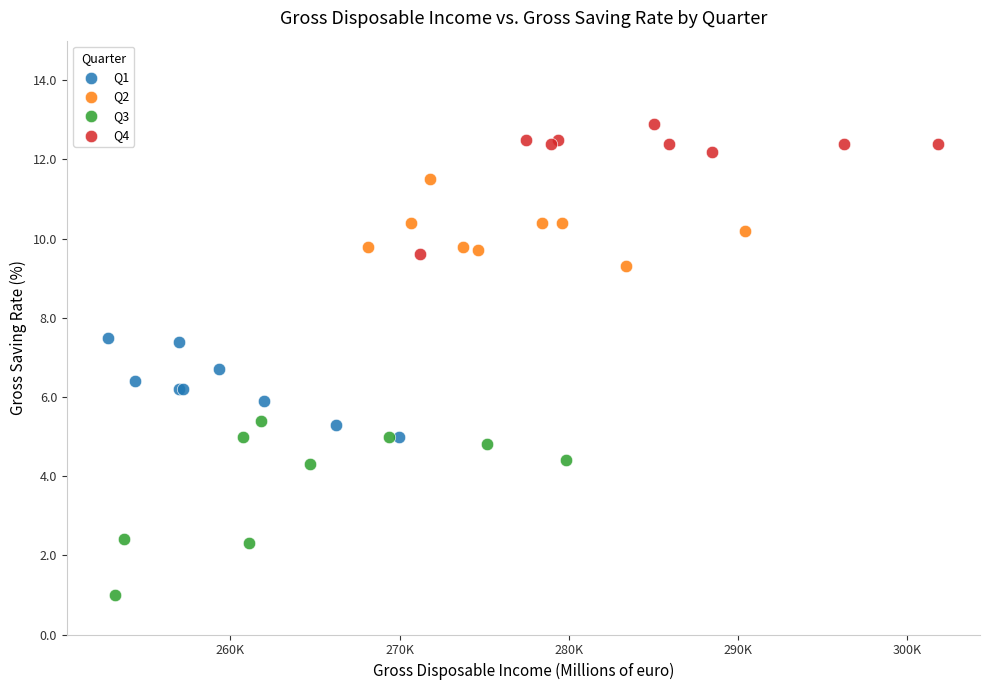

Which series has the widest spread of Y values?

Q3